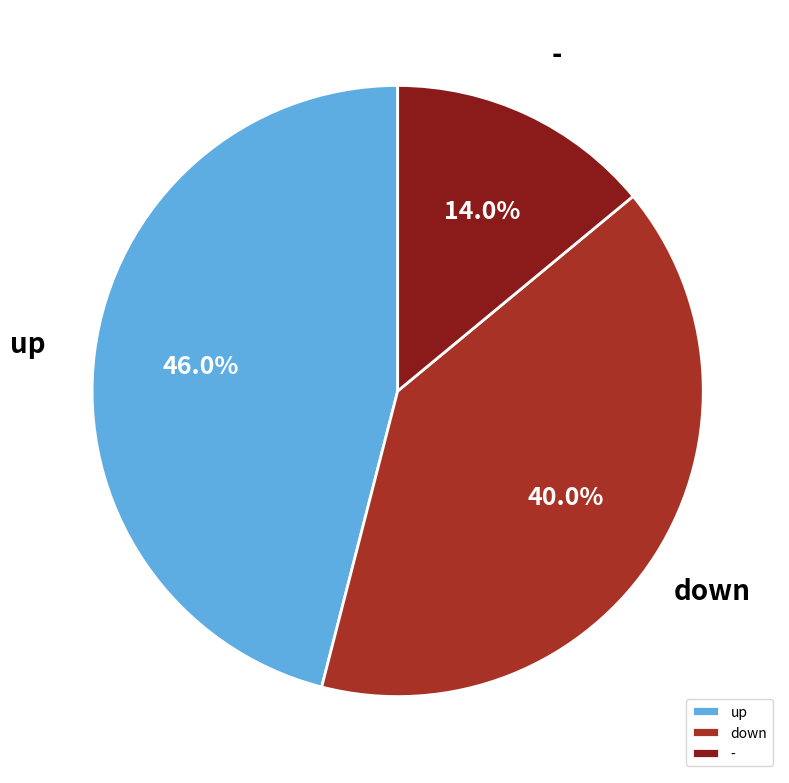

Which slice is the largest?

up